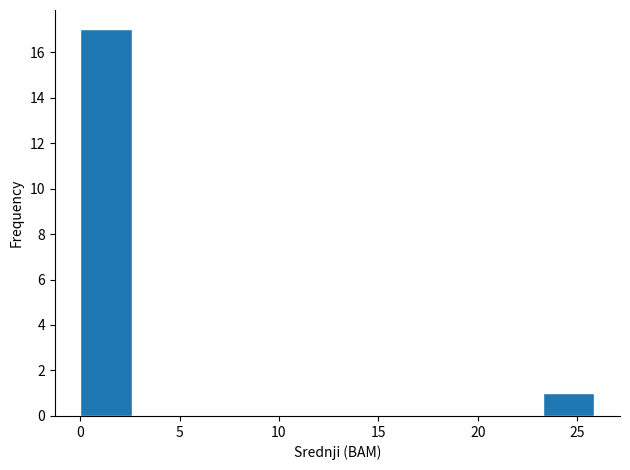

Reading left to right, list every bar in this chart as the range it spans on the x-axis followed by its height. Neither the bar edges nor the heights are printed on the chart, so give them approximately, as read against the axes.

0.0 to 2.5: 17
2.5 to 5.0: 0
5.0 to 8.0: 0
8.0 to 10.5: 0
10.5 to 13.0: 0
13.0 to 15.5: 0
15.5 to 18.0: 0
18.0 to 20.5: 0
20.5 to 23.5: 0
23.5 to 26.0: 1